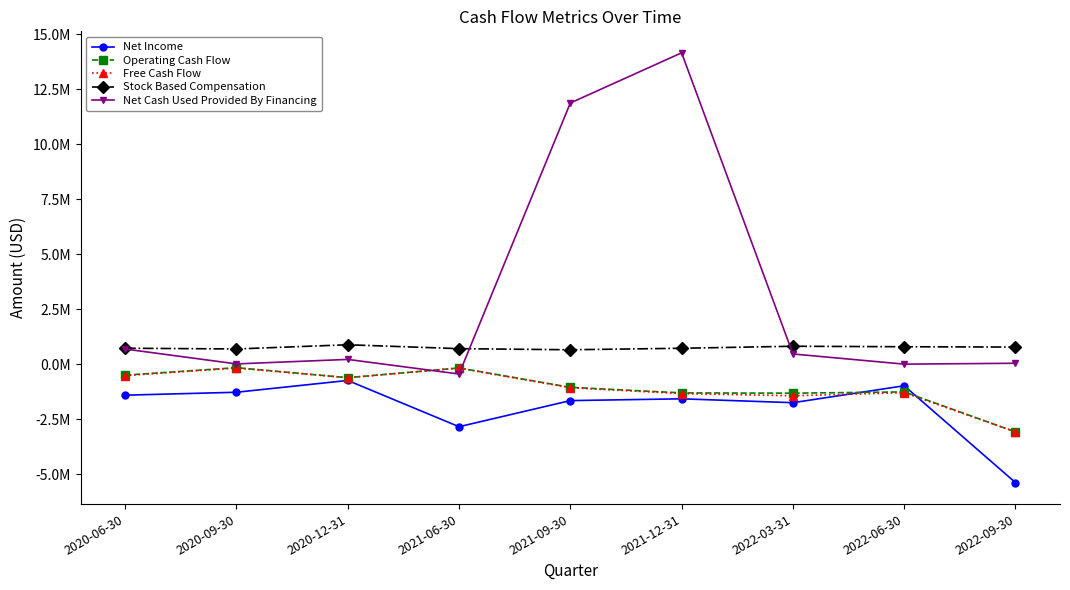

After their last crossing, which series has the higher values: Net Cash Used Provided By Financing or Operating Cash Flow?

Net Cash Used Provided By Financing